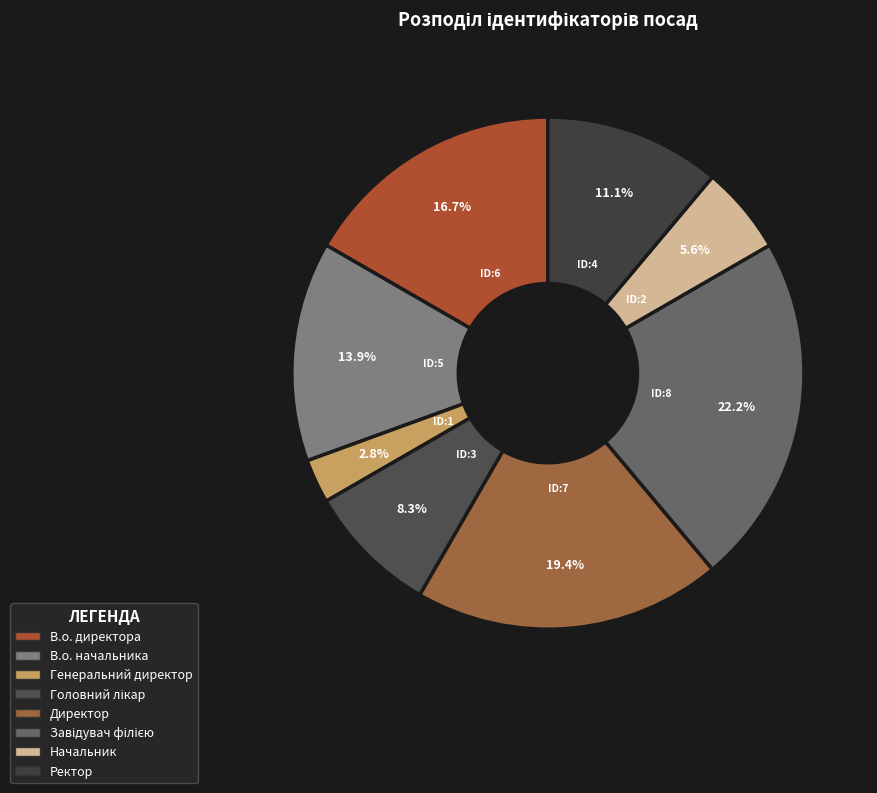

Is there a majority slice in this chart?

No